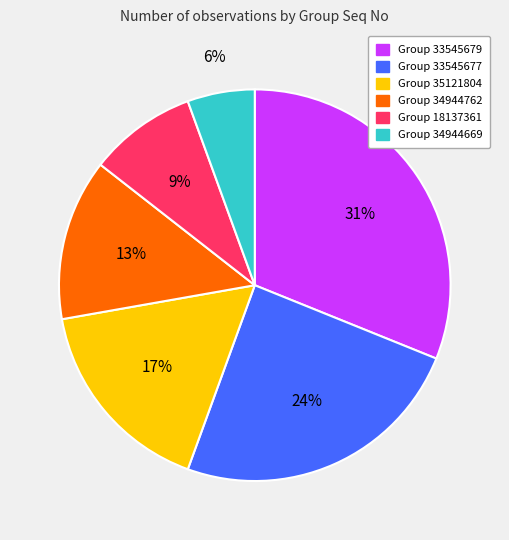

To the nearest percent, what is the average slice percentage?

17%